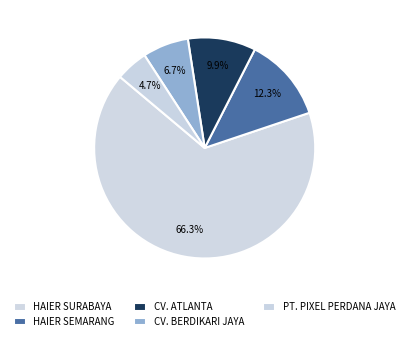

Rank the categories by value from lowest to highest.

PT. PIXEL PERDANA JAYA, CV. BERDIKARI JAYA, CV. ATLANTA, HAIER SEMARANG, HAIER SURABAYA